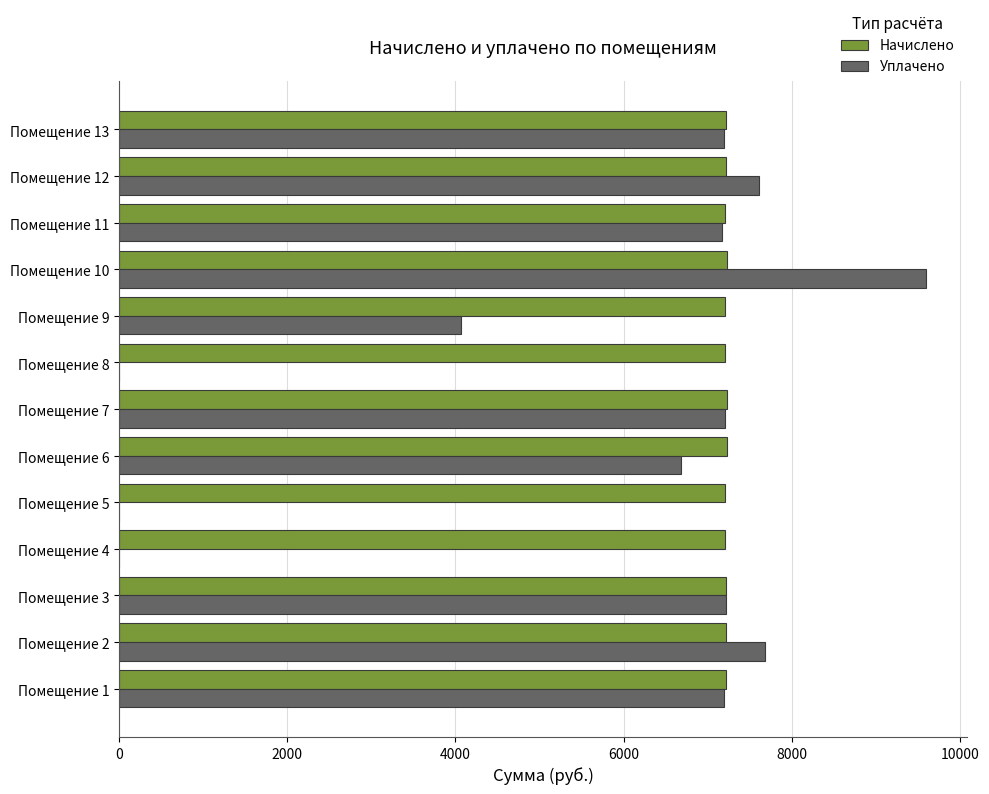

Which series changed the most between Помещение 7 and Помещение 9?

Уплачено